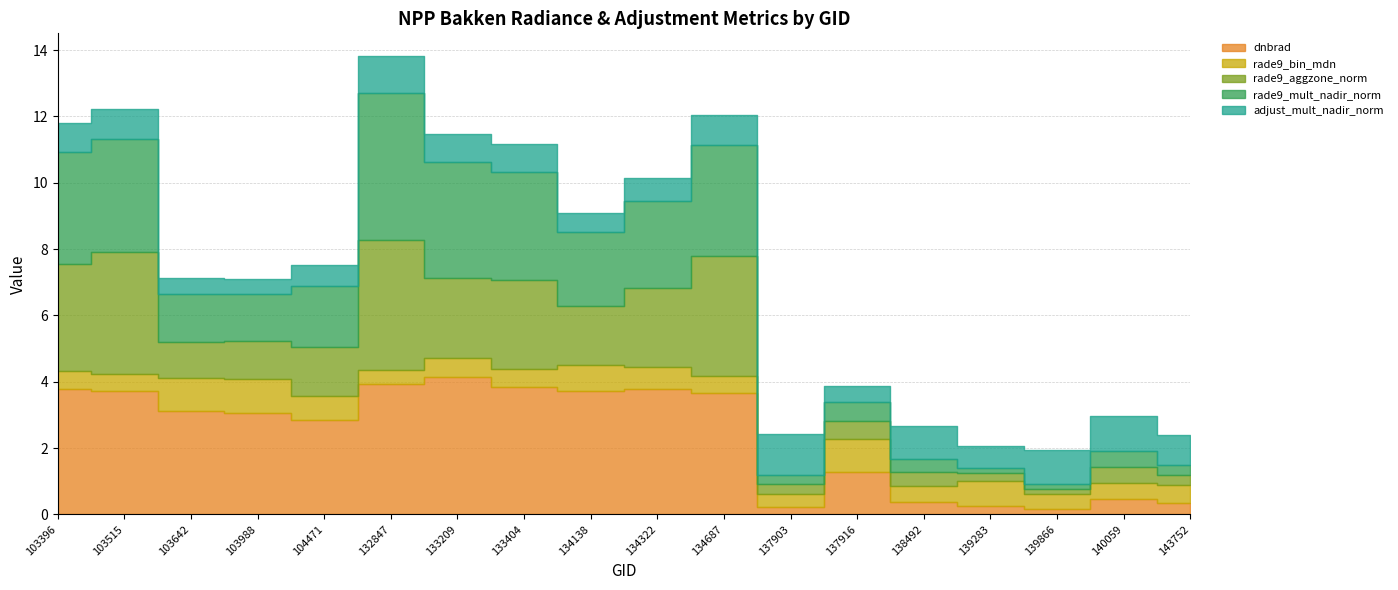

At which category does dnbrad reach its first local peak?

133209